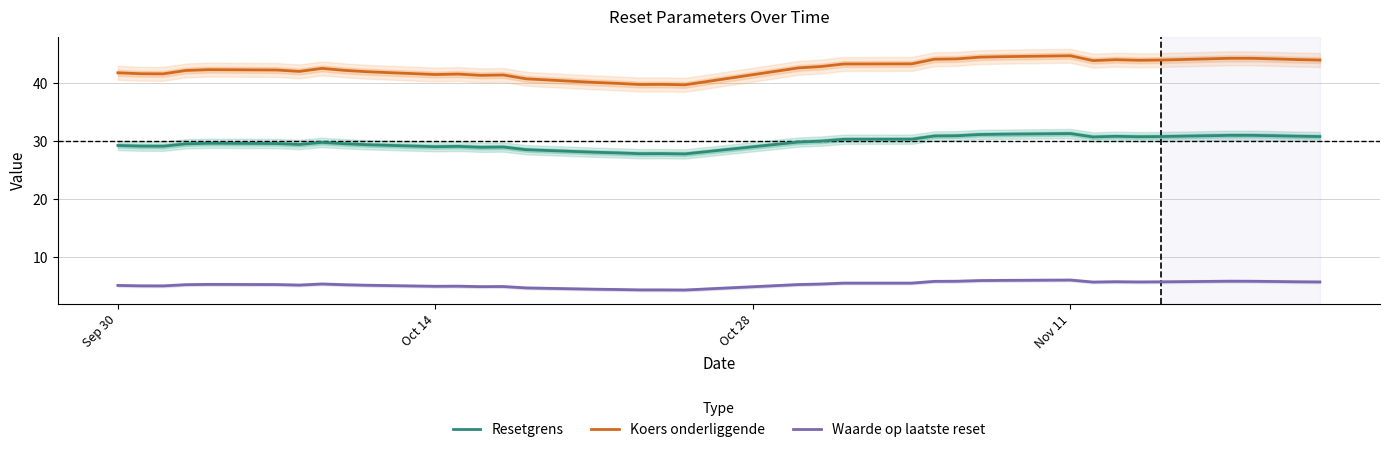

What is the lowest value of the Koers onderliggende series?

39.7